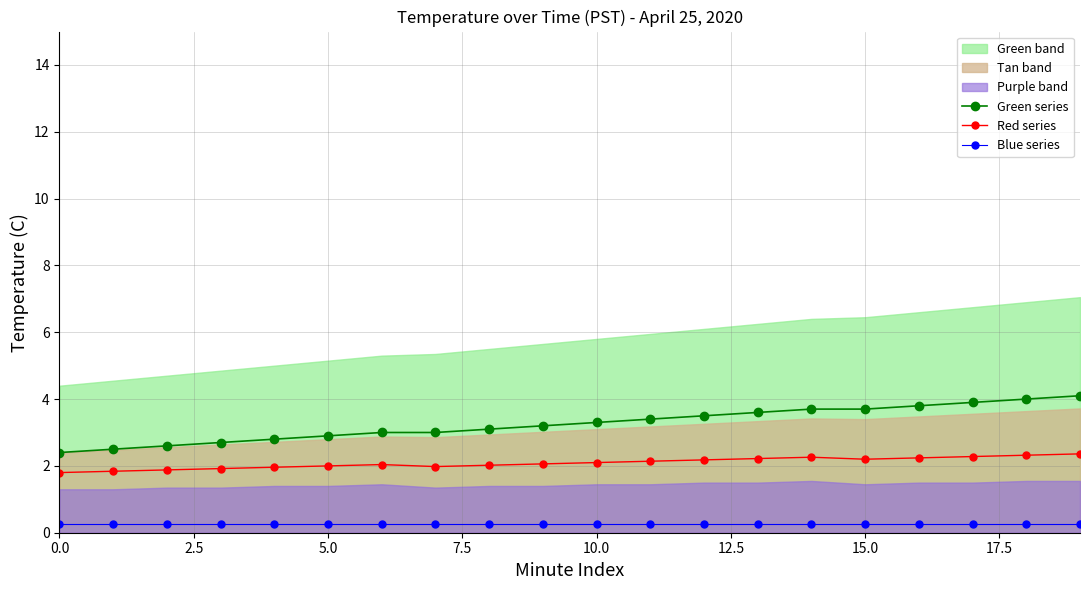

What is the highest value of the Red series series?

2.4